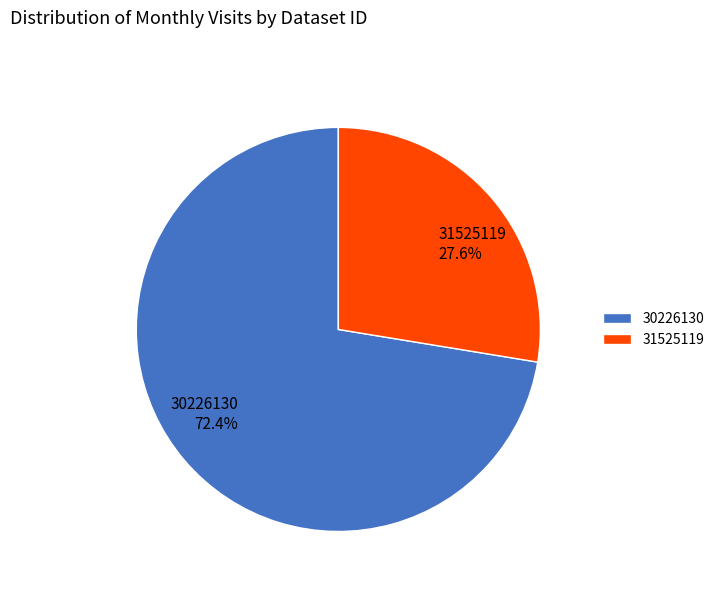

Is the sum of 31525119 and 30226130 greater than half?

Yes